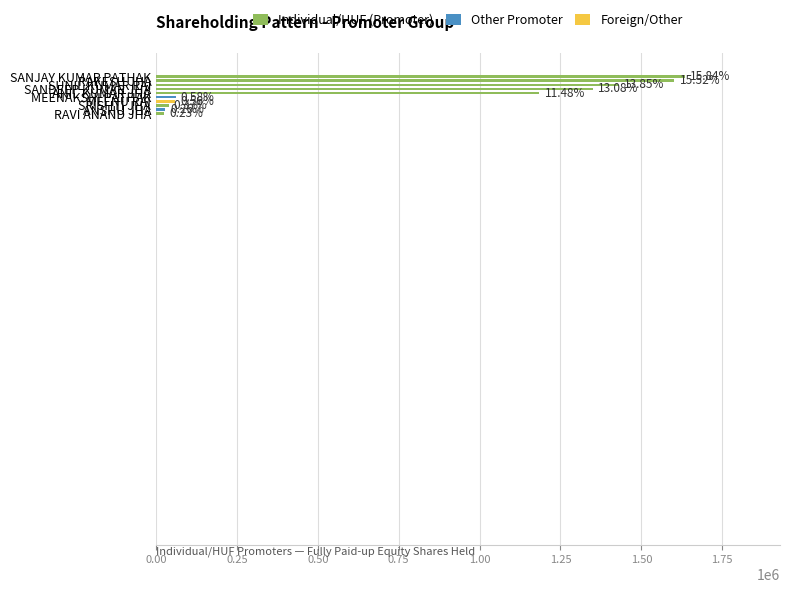

Are the bars grouped side by side (vs. stacked)?

No